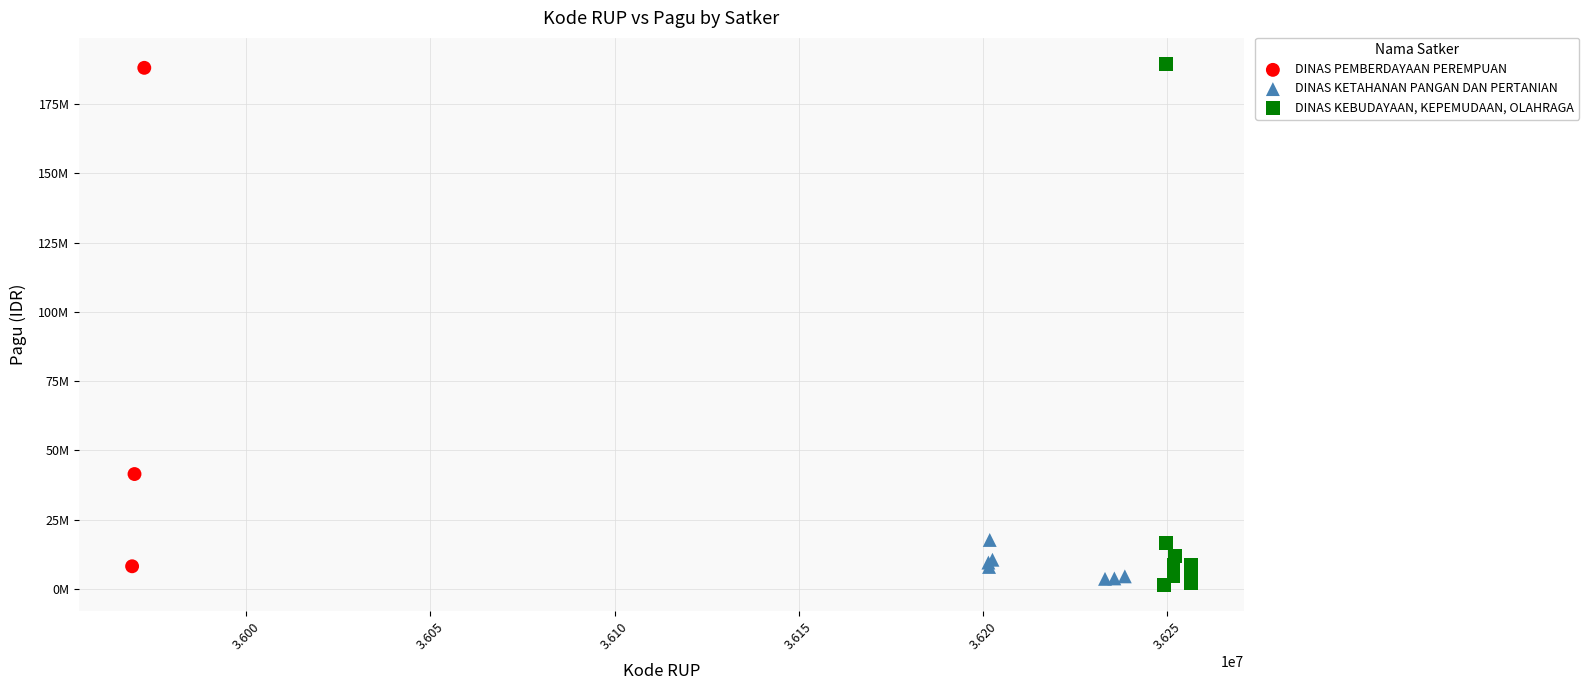

What are all the series names shown in the legend?

DINAS PEMBERDAYAAN PEREMPUAN, DINAS KETAHANAN PANGAN DAN PERTANIAN, DINAS KEBUDAYAAN, KEPEMUDAAN, OLAHRAGA